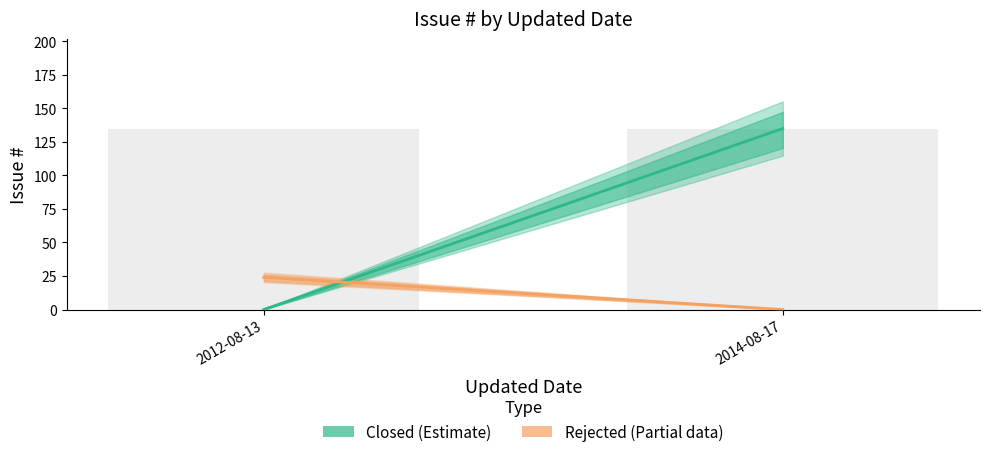

Reading left to right, list all the values displayed in this chart.

Closed (Estimate): 0	135
Rejected (Partial): 24	0